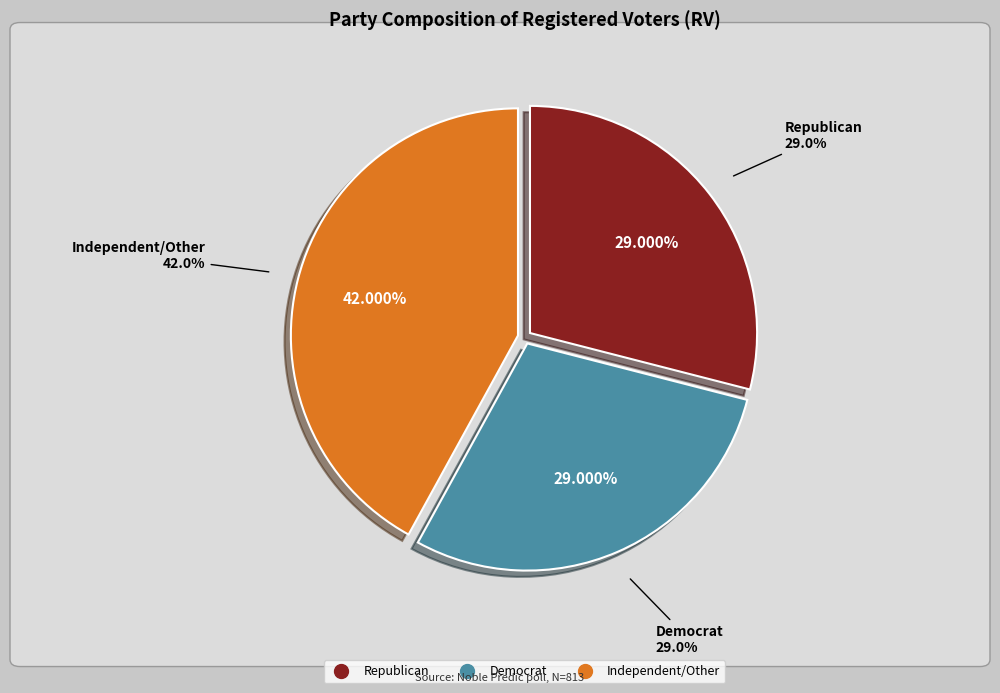

What portion of the pie excludes Democrat?

71.0%